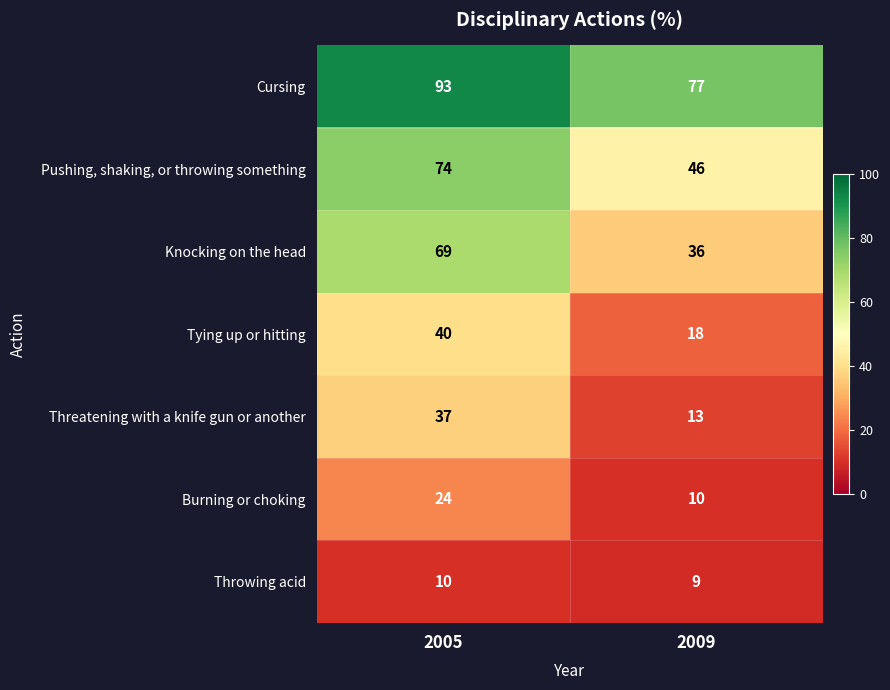

Reading left to right, list all the values displayed in this chart.

Cursing: 93	77
Pushing, shaking, or throwing something: 74	46
Knocking on the head: 69	36
Tying up or hitting: 40	18
Threatening with a knife gun or another: 37	13
Burning or choking: 24	10
Throwing acid: 10	9